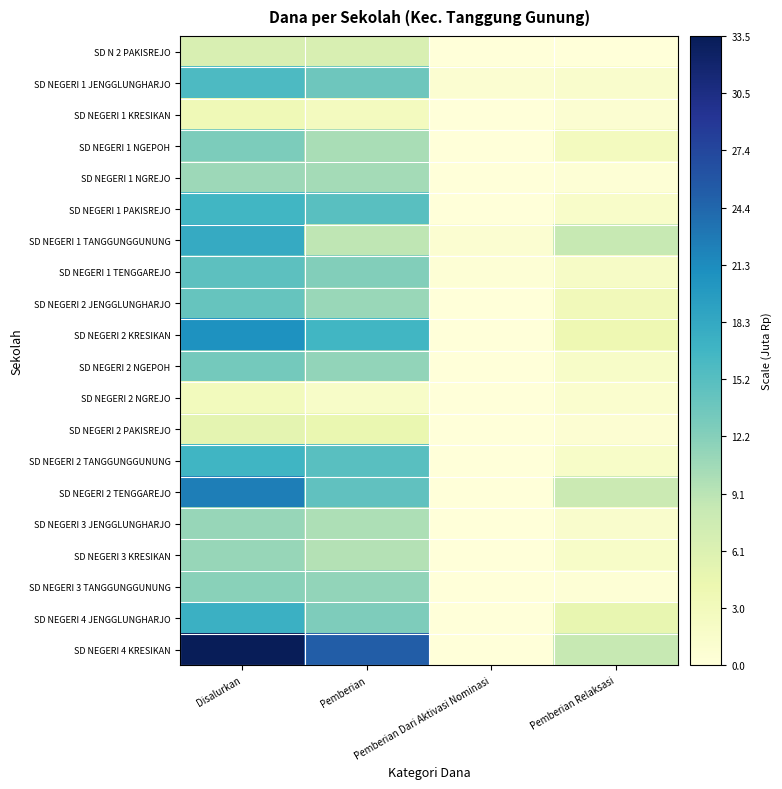

Count the number of data series in this chart.

20